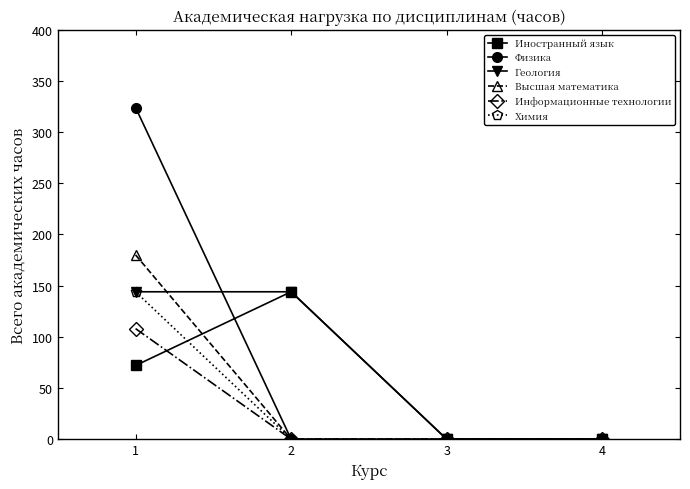

True or false: Химия has more than 1 points higher than both neighbors.

False